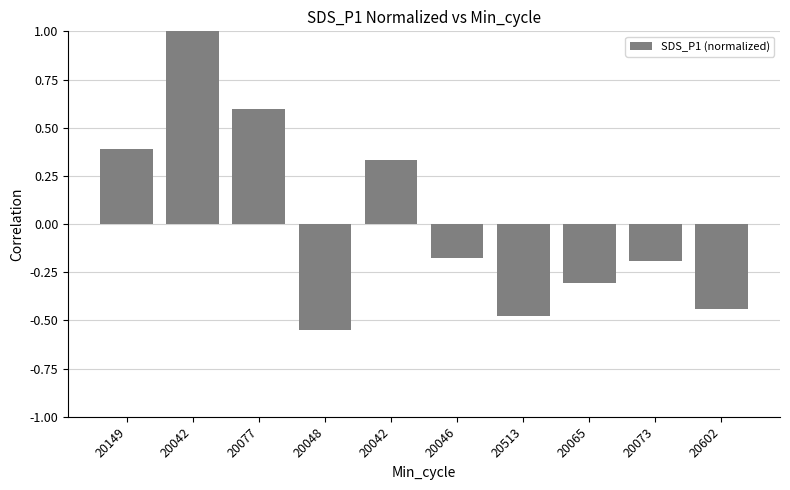

What is the minimum value shown in the chart?

-0.6